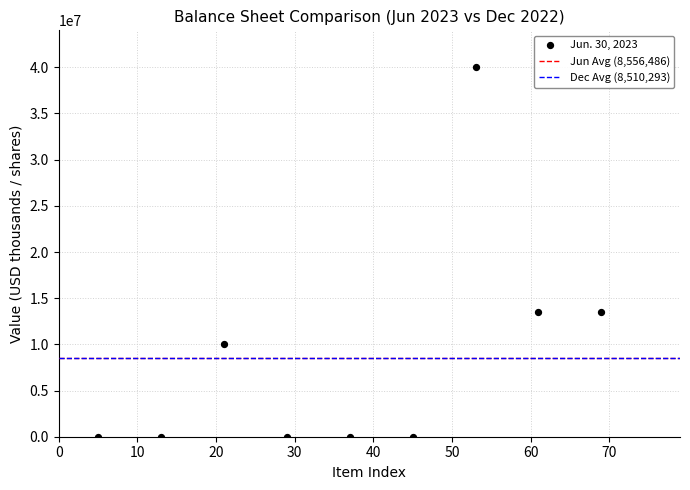

What is the range of Y values (max minus min)?

40000000.0